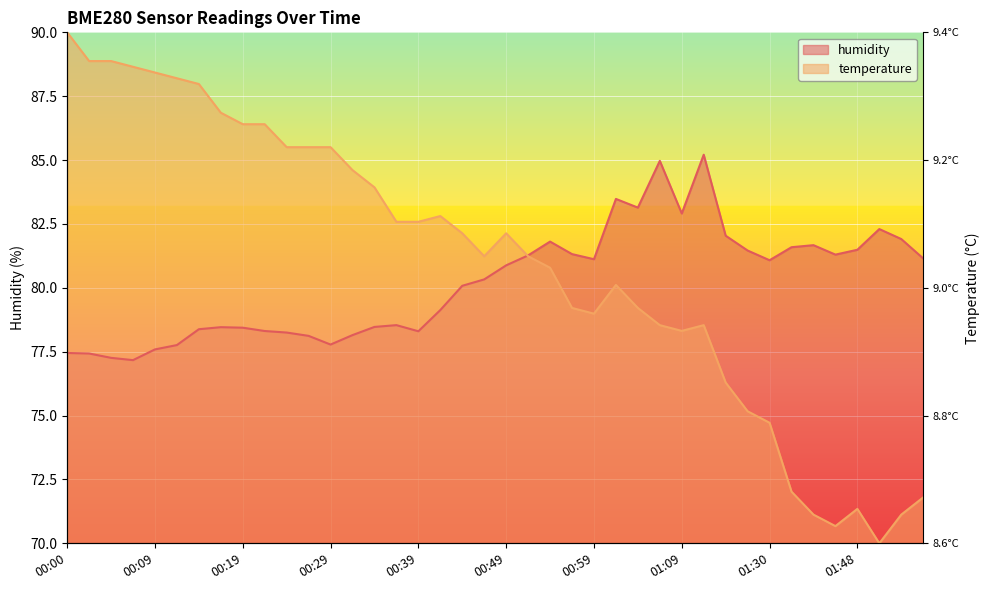

True or false: temperature has a value of 74.7 at 01:30.

True